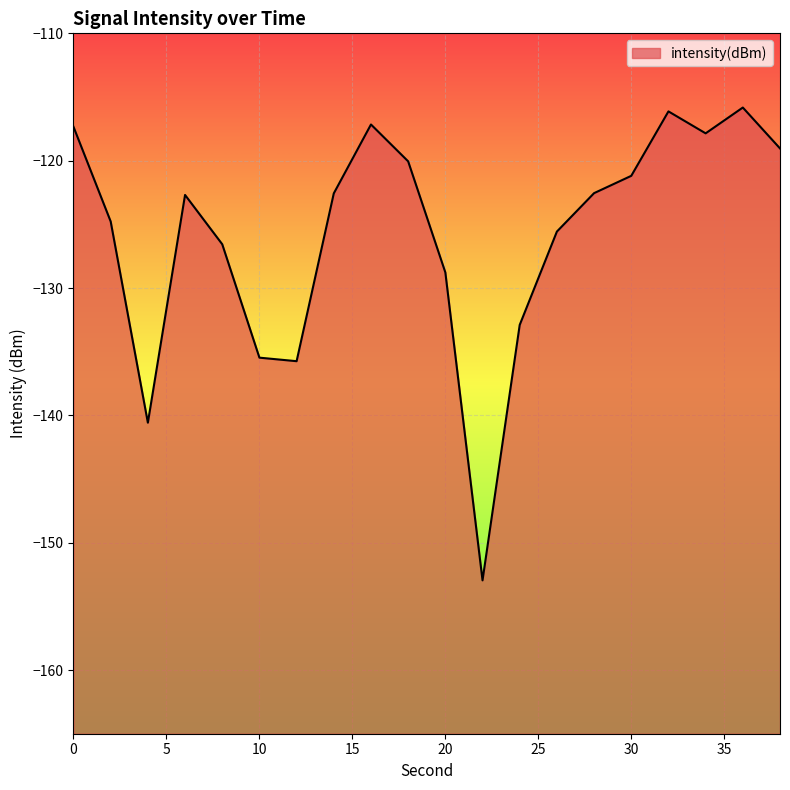

Between 22 and 2, which is larger?

2